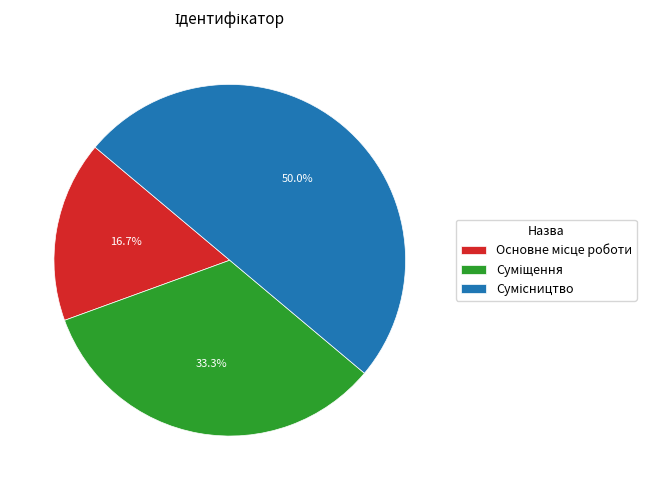

To the nearest percent, what is the difference between the largest and smallest slice percentages?

33%